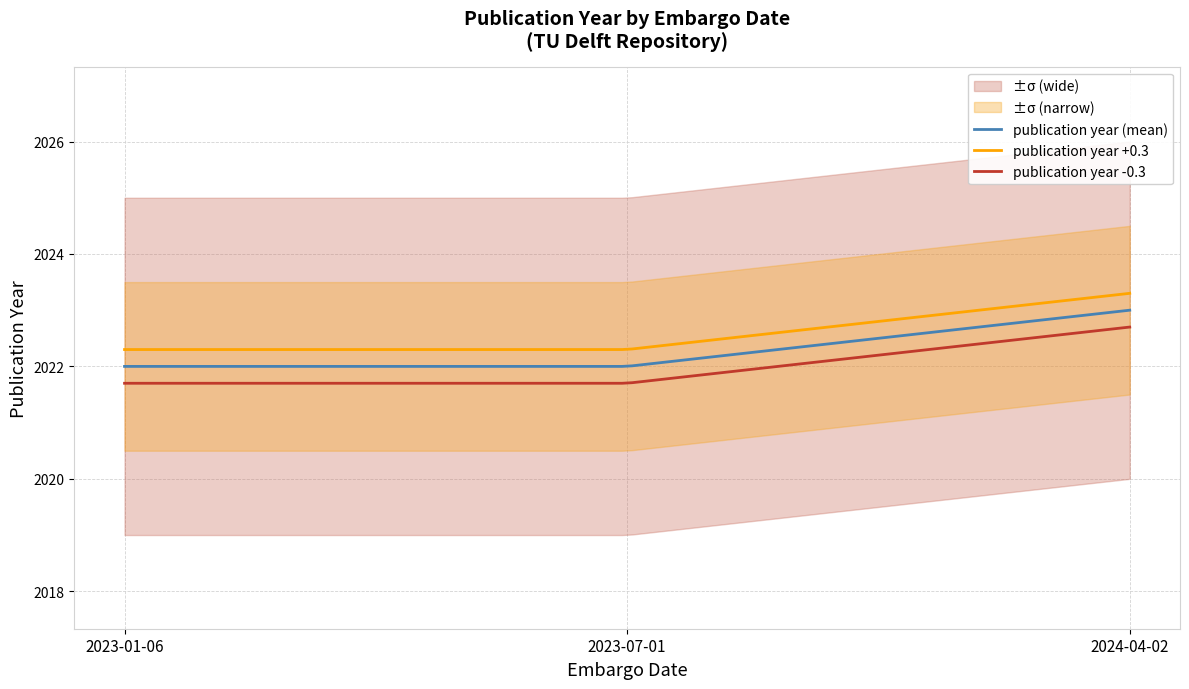

Rank the categories by value from lowest to highest.

2023-01-06, 2023-07-01, 2024-04-02